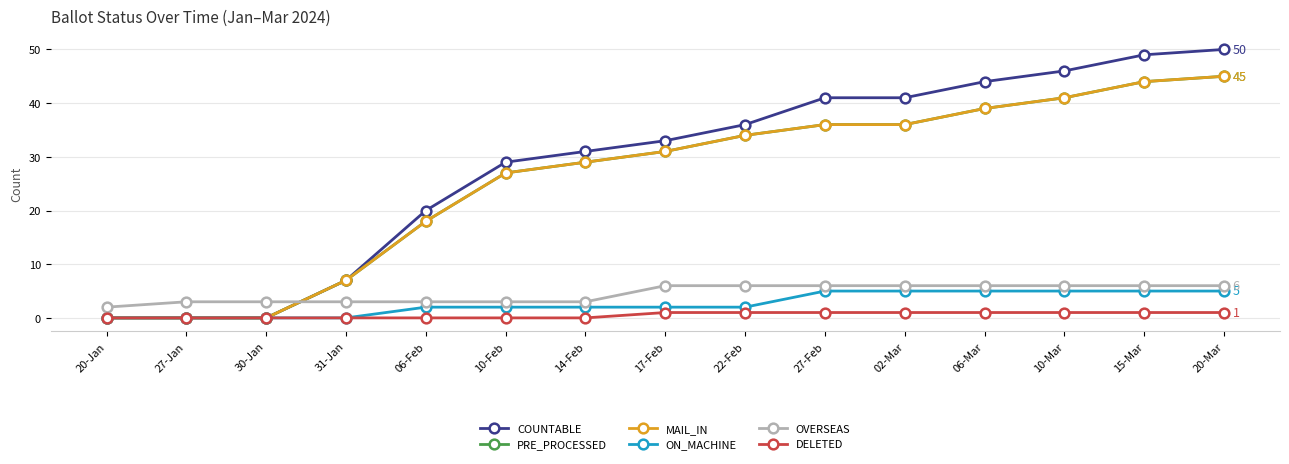

What are all the series names shown in the legend?

COUNTABLE, PRE_PROCESSED, MAIL_IN, ON_MACHINE, OVERSEAS, DELETED